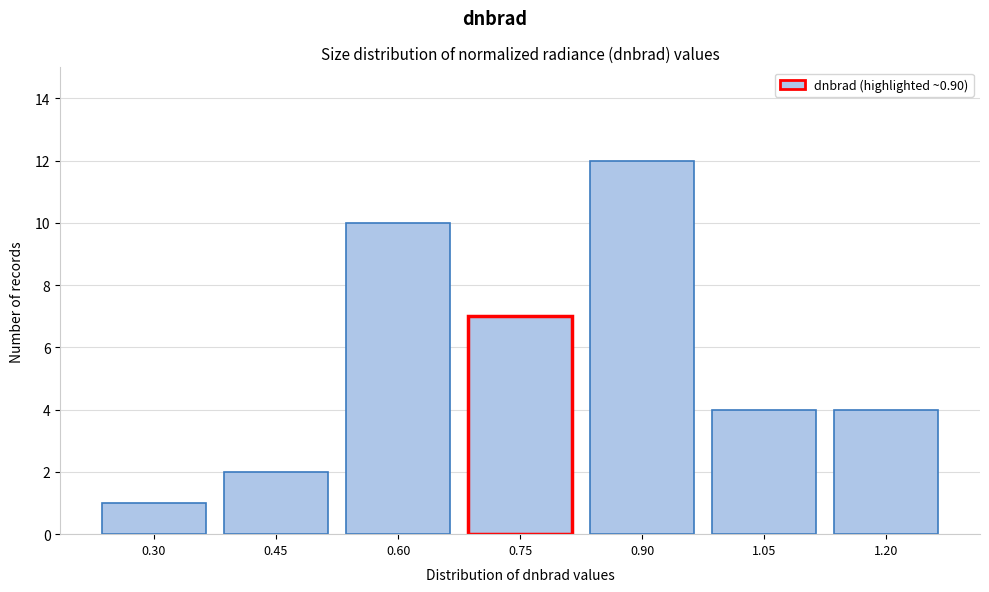

Reading left to right, extract all data points from this chart.

1	2	10	7	12	4	4